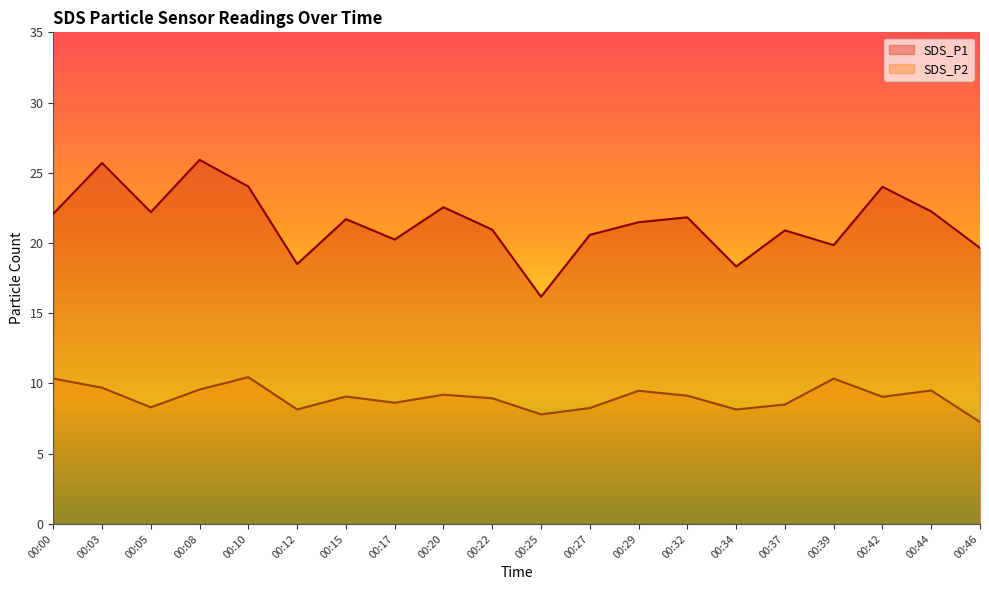

Does the chart display data point markers on the line(s)?

No